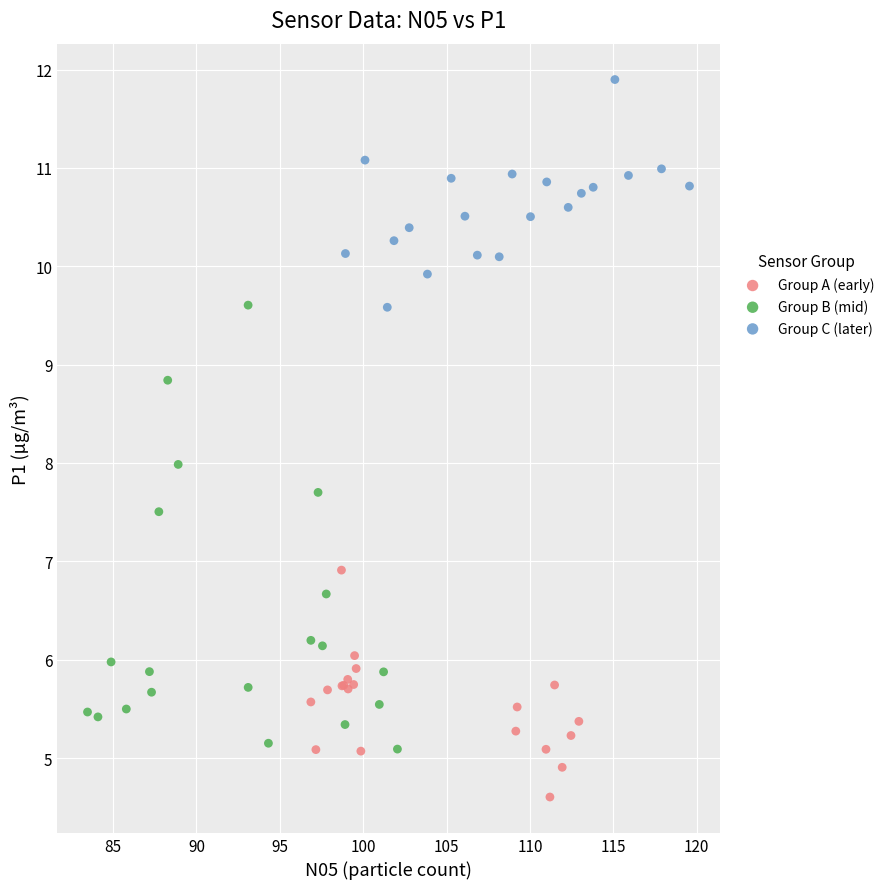

Which series reaches the minimum Y coordinate?

Group A (early)